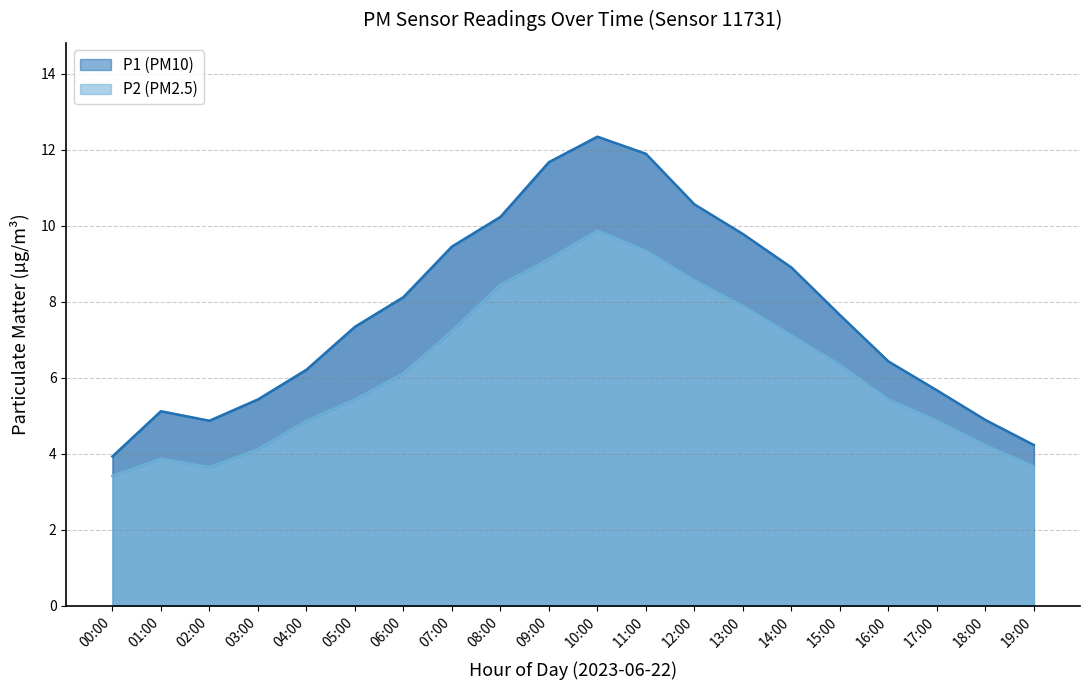

What is the difference between the second highest and minimum values in the P1 series?

8.0